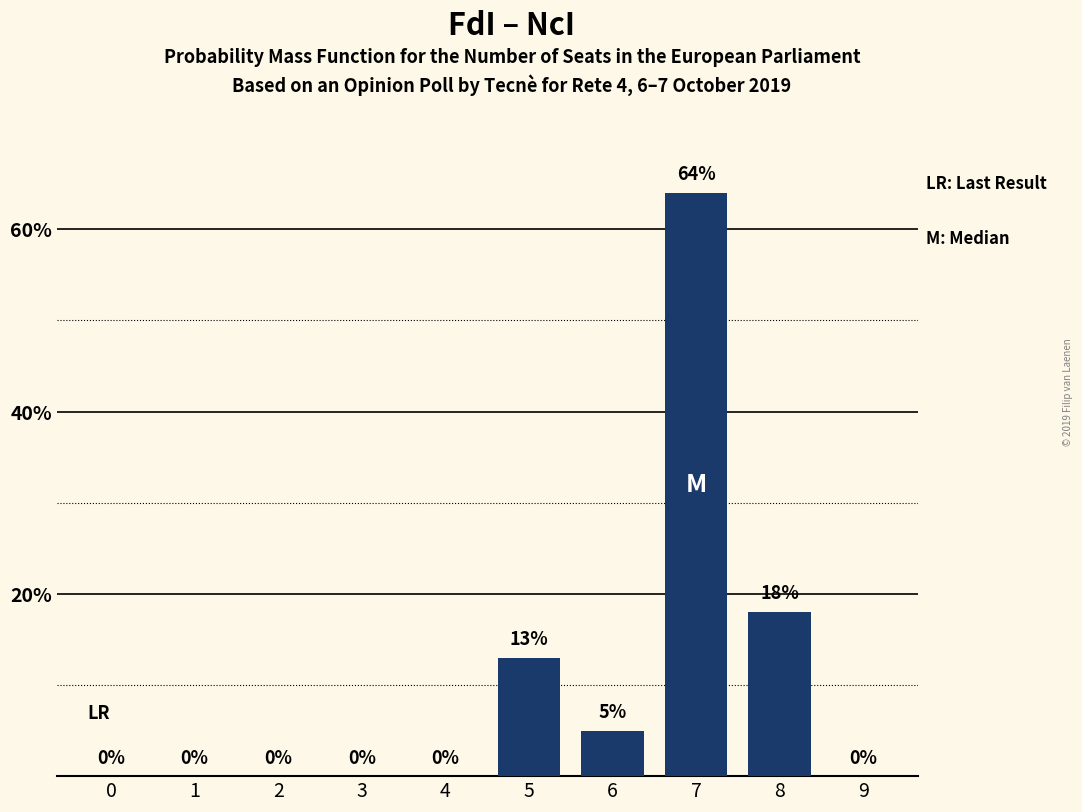

Does the chart contain stacked bars?

No